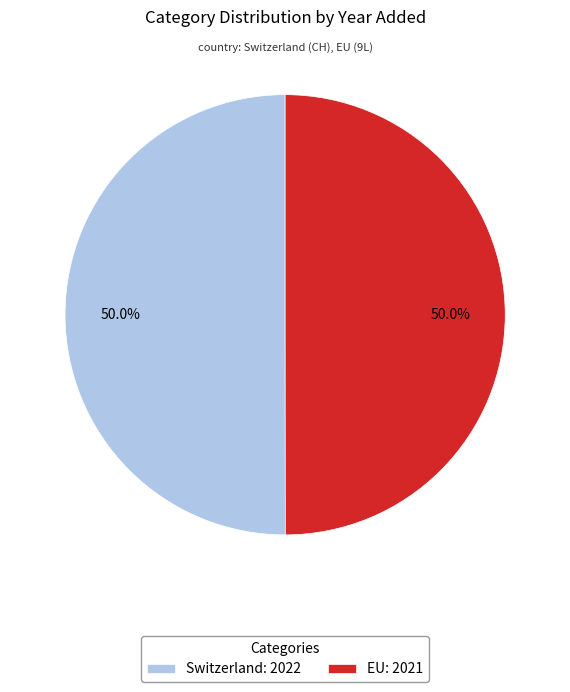

Approximately how many times larger is the value at Switzerland: 2022 compared to EU: 2021?

1.0